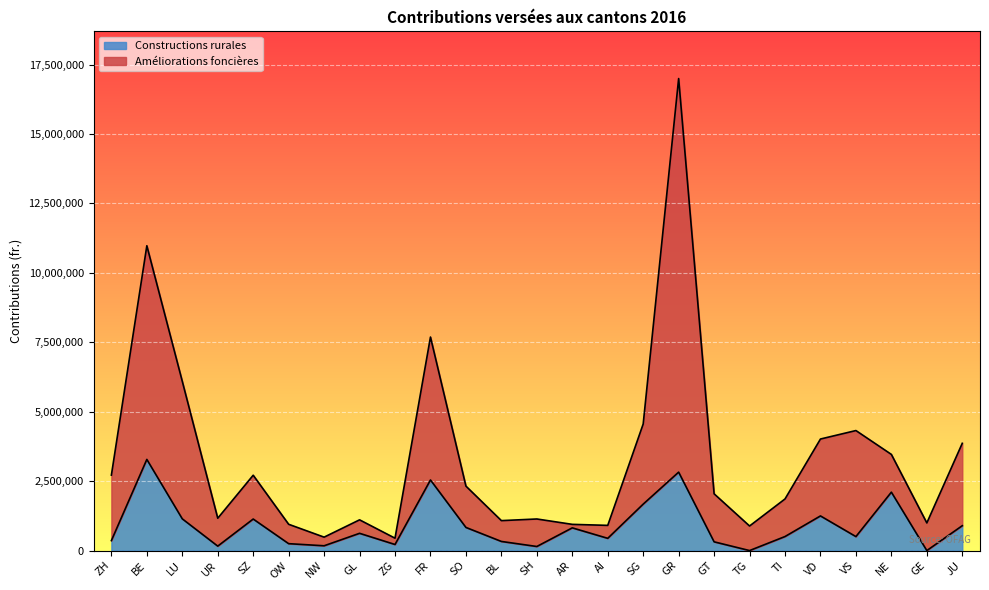

At which label does Améliorations foncières first exceed 2043457?

ZH